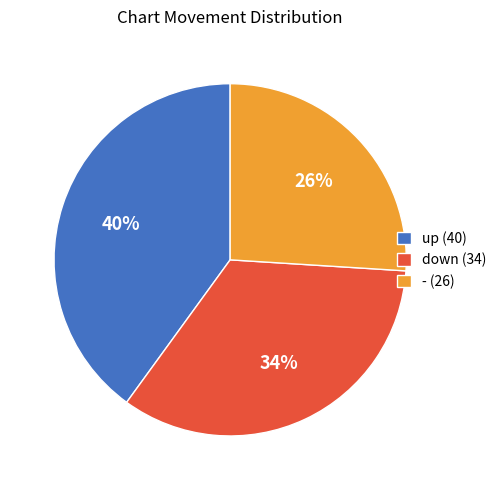

To the nearest percent, what is the average slice percentage?

33%